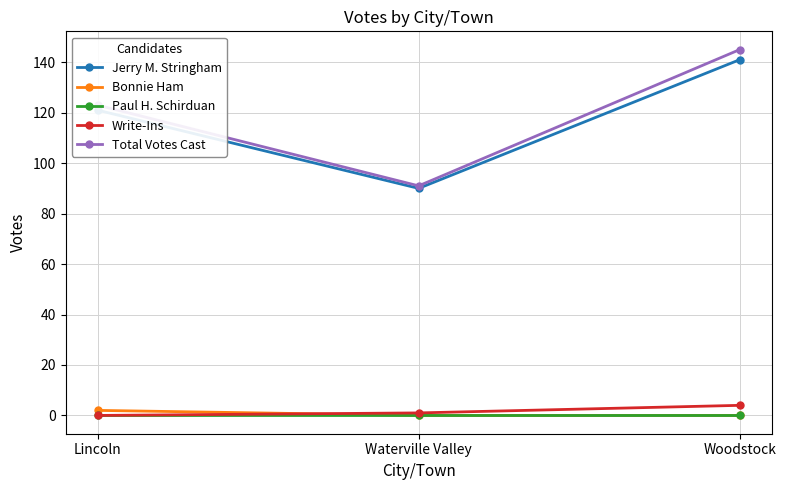

Where is Jerry M. Stringham nearest to the value 115?

Lincoln